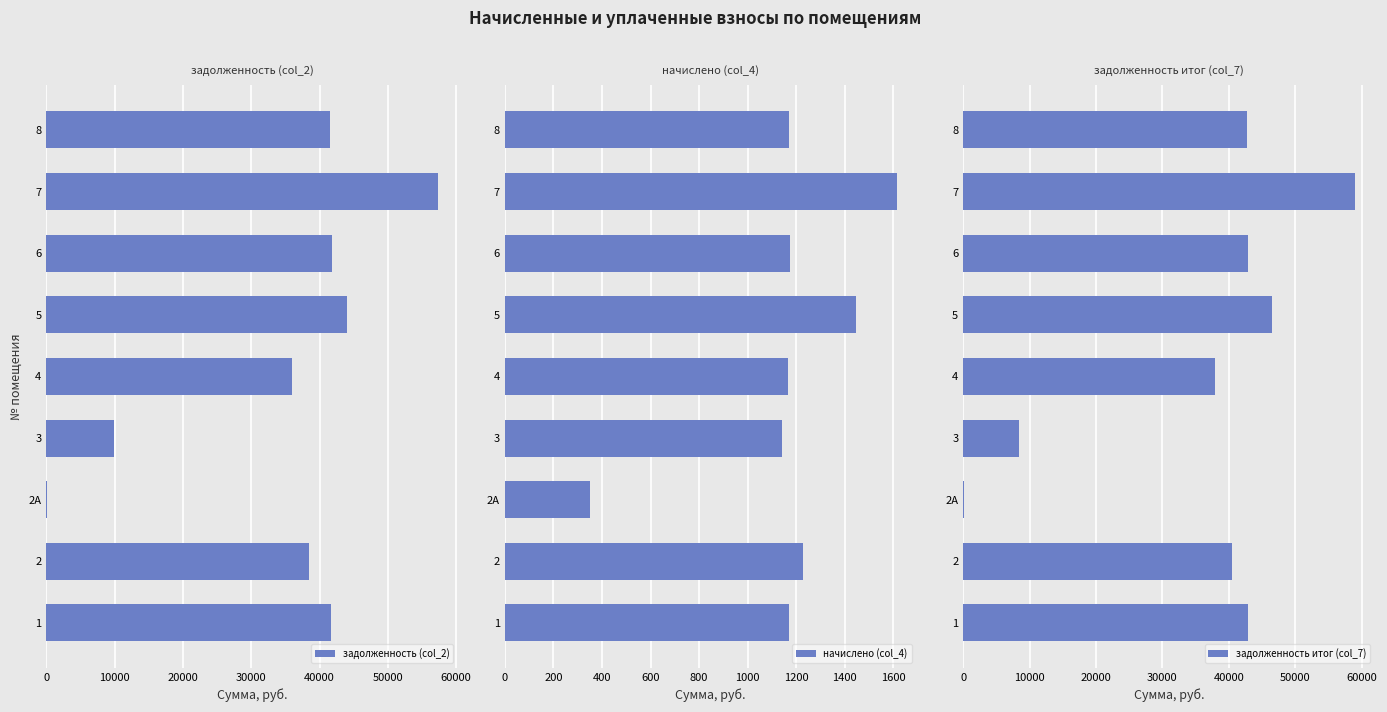

What are all the series names shown in the legend?

задолженность (col_2), начислено (col_4), задолженность итог (col_7)